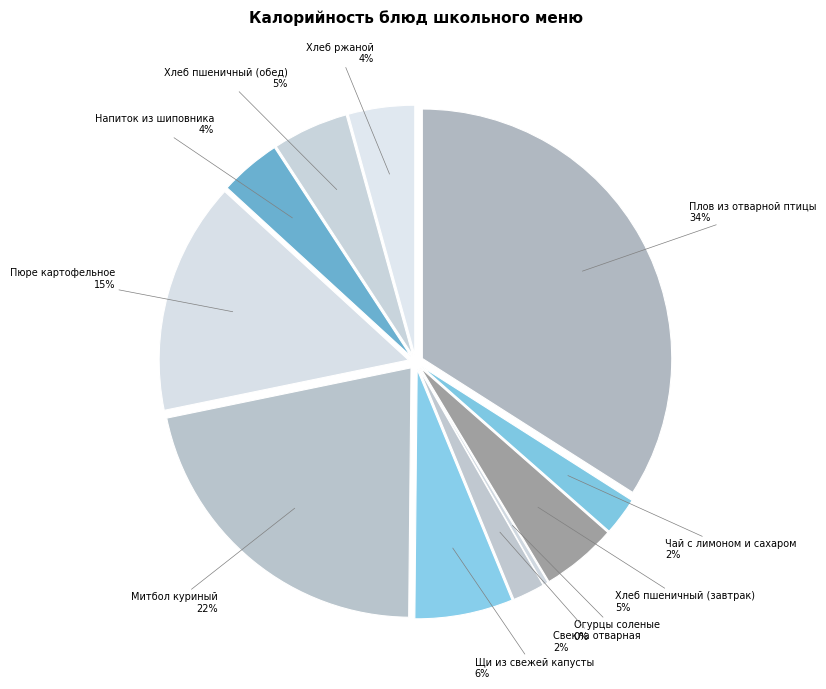

Is it true that Свекла отварная is 9% of the pie?

False